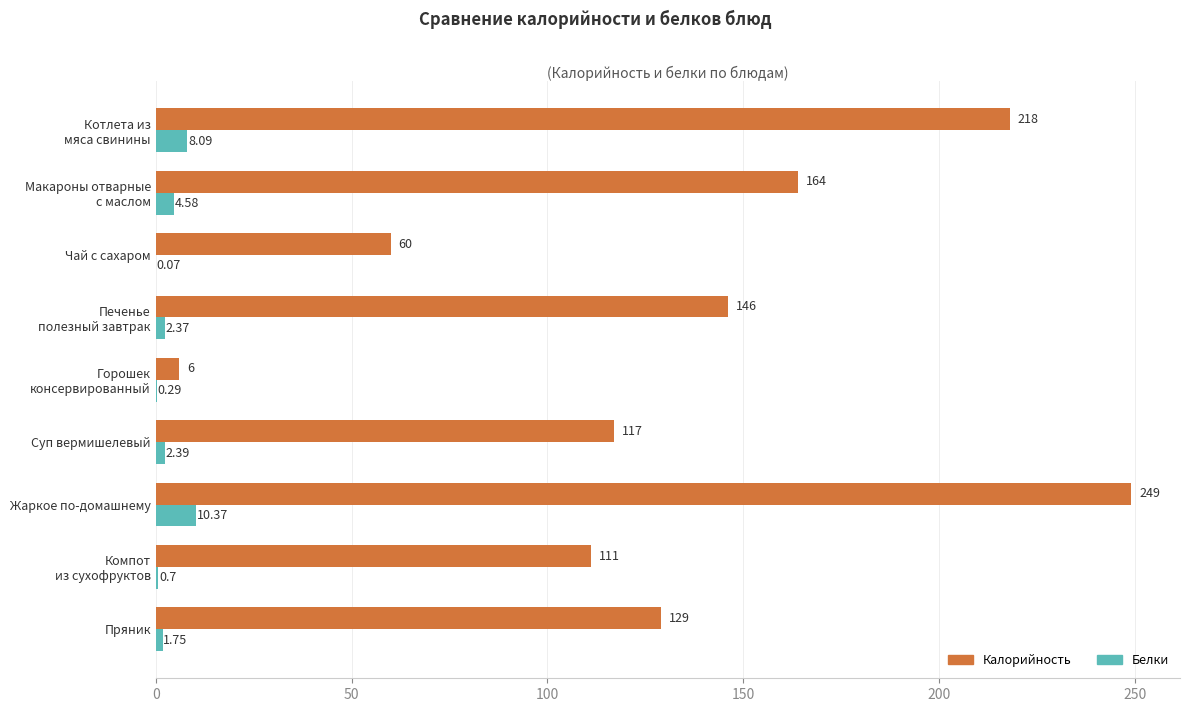

Where is Белки nearest to the value 5?

Макароны отварные
с маслом